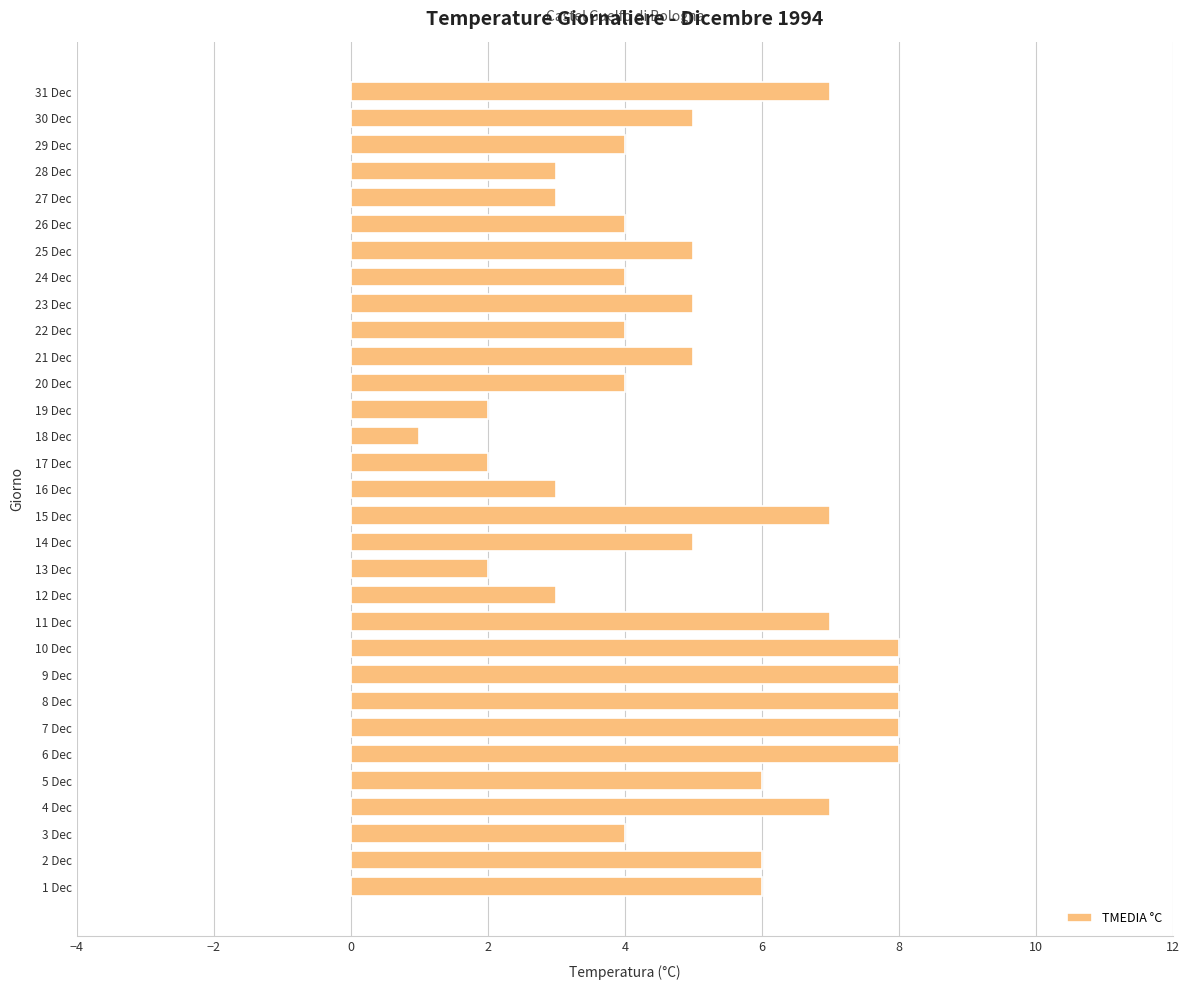

Does the chart contain stacked bars?

No